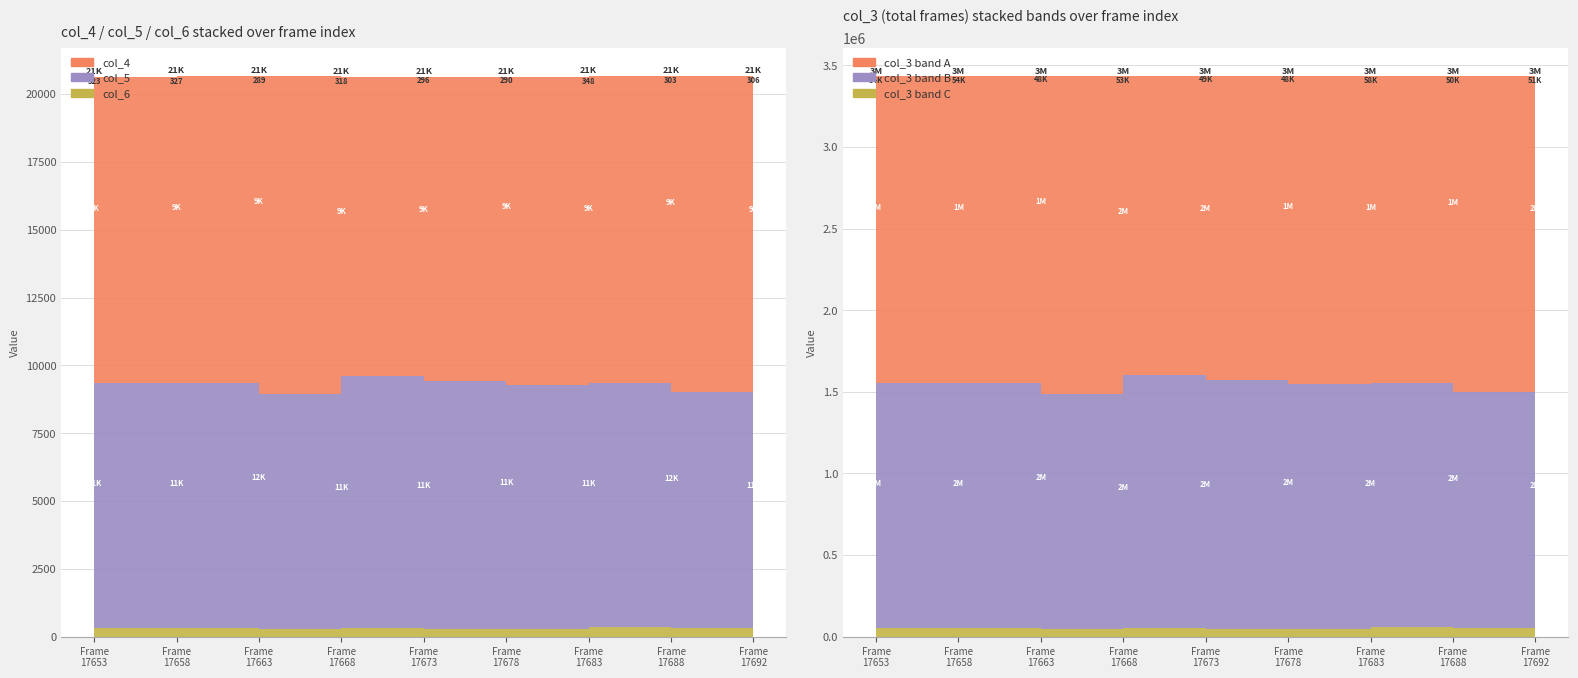

Reading left to right, extract all data points from this chart.

col_3 (total): 3437610	3437666	3437723	3437779	3437835	3437892	3437948	3438005	3438050
col_4: 11293	11318	11724	11016	11203	11354	11313	11650	11183
col_5: 9019	9004	8648	9305	9141	8999	8988	8727	9164
col_6: 323	327	289	318	296	290	348	303	306